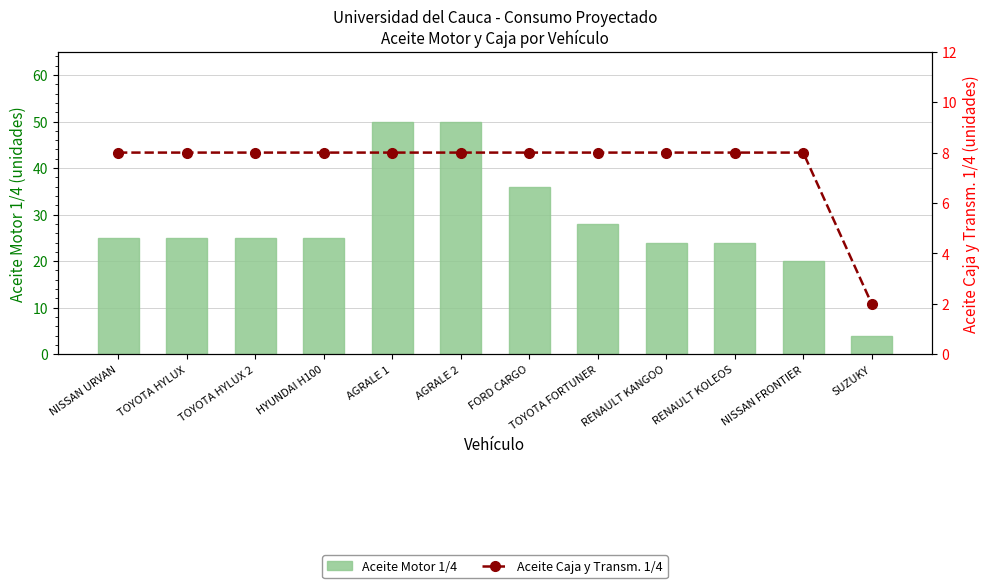

Reading left to right, transcribe all the data shown in this chart.

Aceite Motor 1/4: NISSAN URVAN=25	TOYOTA HYLUX=25	TOYOTA HYLUX 2=25	HYUNDAI H100=25	AGRALE 1=50	AGRALE 2=50	FORD CARGO=36	TOYOTA FORTUNER=28	RENAULT KANGOO=24	RENAULT KOLEOS=24	NISSAN FRONTIER=20	SUZUKY=4
Aceite Caja y Transm. 1/4: NISSAN URVAN=8	TOYOTA HYLUX=8	TOYOTA HYLUX 2=8	HYUNDAI H100=8	AGRALE 1=8	AGRALE 2=8	FORD CARGO=8	TOYOTA FORTUNER=8	RENAULT KANGOO=8	RENAULT KOLEOS=8	NISSAN FRONTIER=8	SUZUKY=2